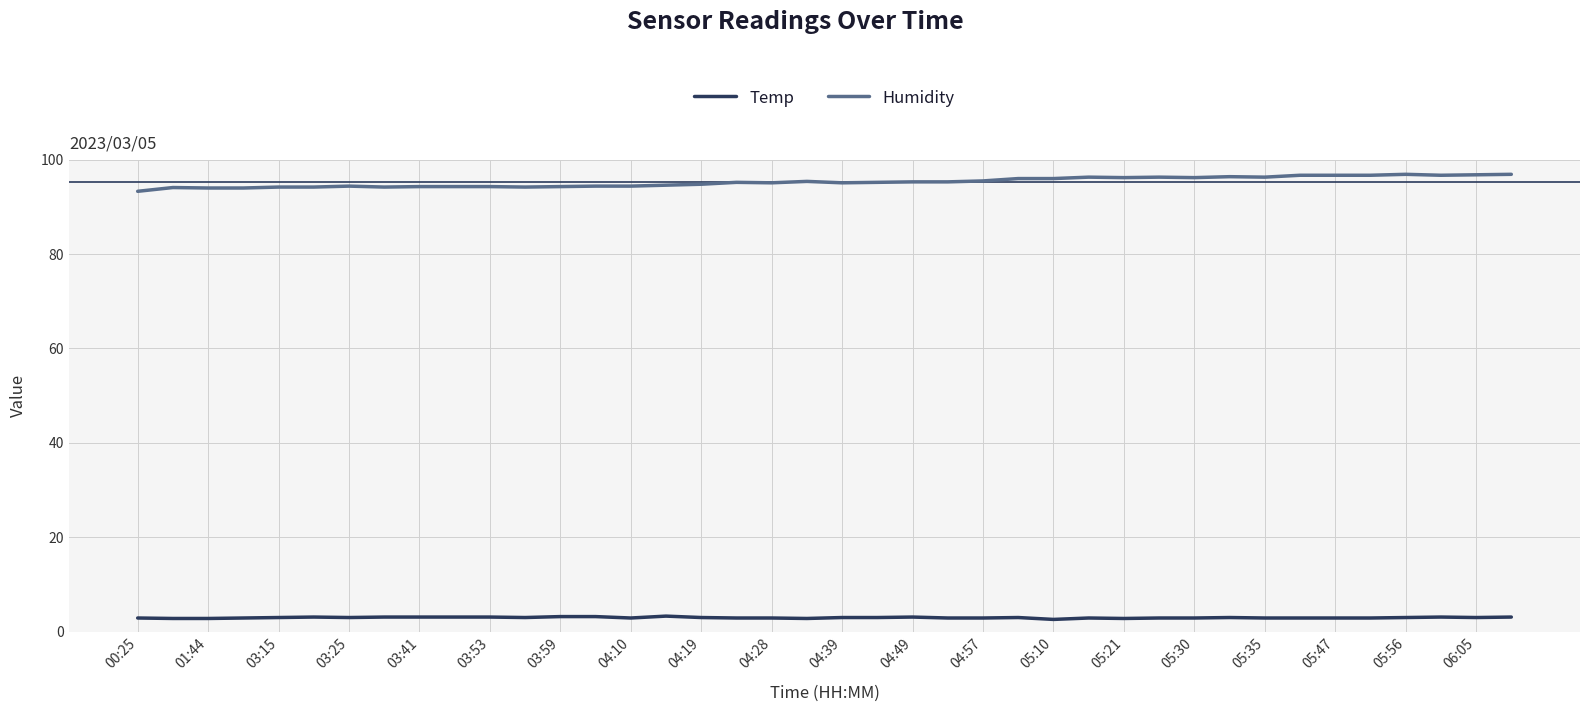

What is the minimum value for Temp?

2.6